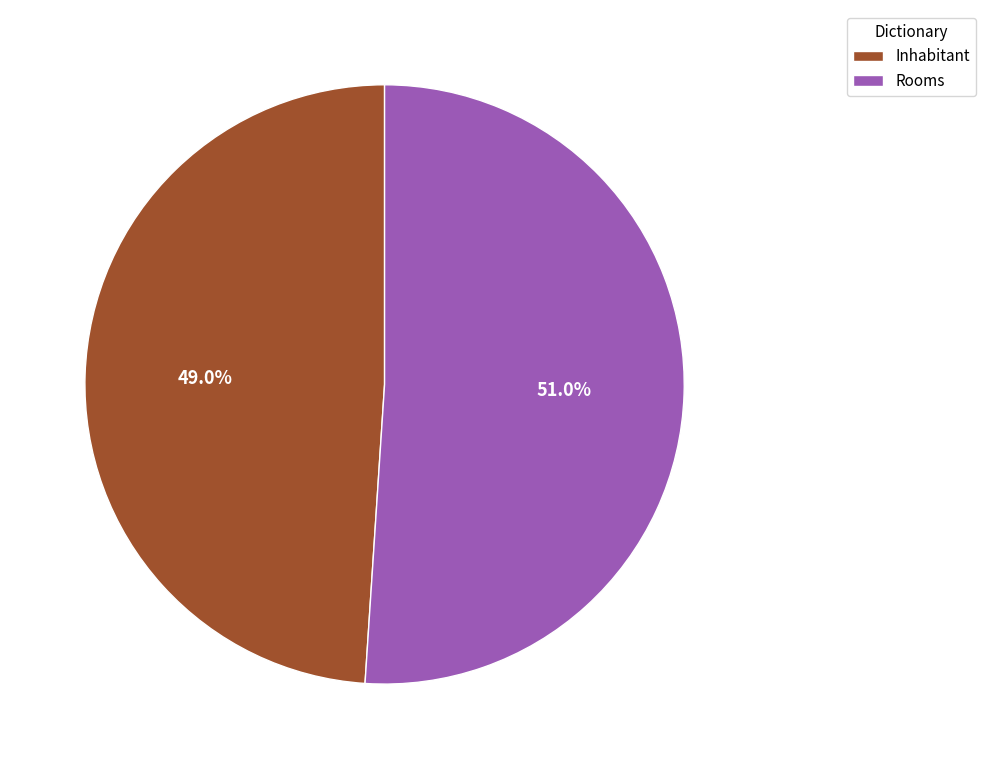

How many segments does this pie chart have?

2